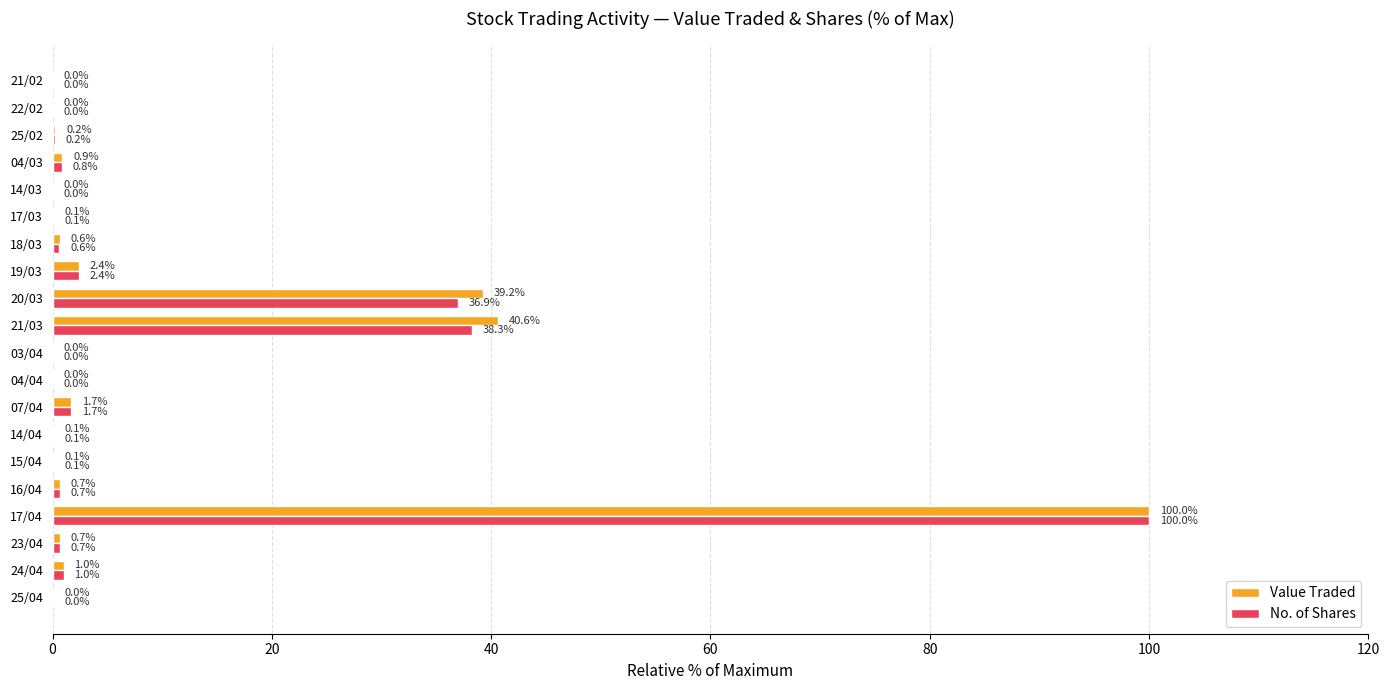

Which series changed the most between 07/04 and 21/03?

Value Traded